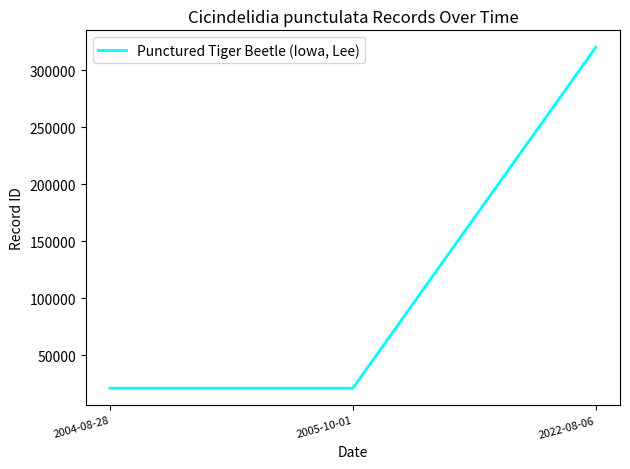

Which label corresponds to the largest value in the chart?

2022-08-06